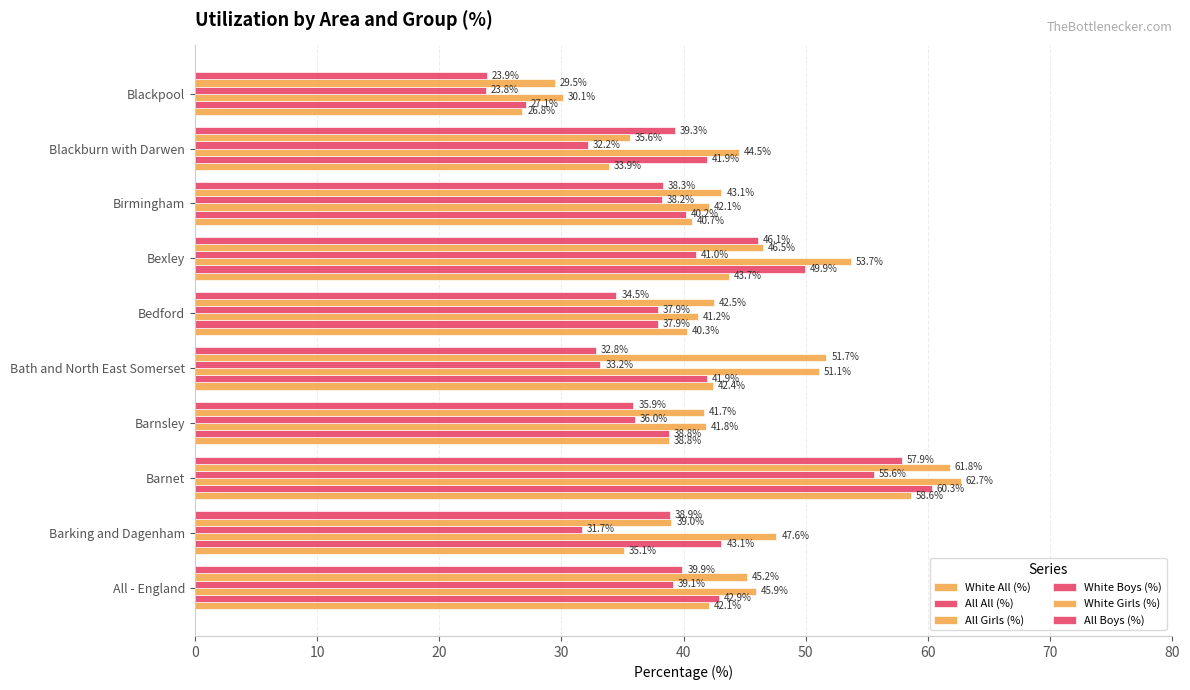

Count the number of categories in the chart.

10